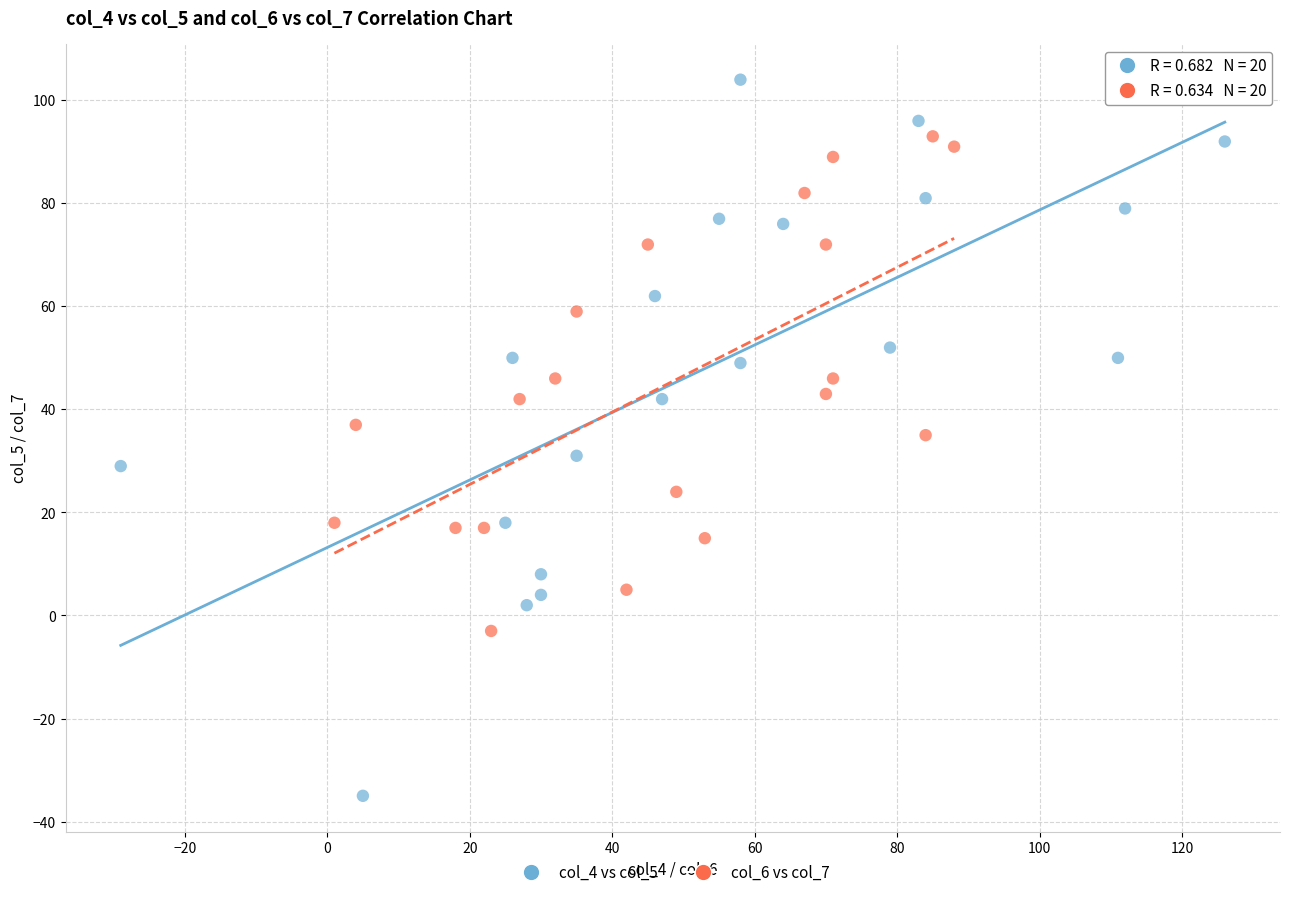

Which series reaches the minimum Y coordinate?

col_4 vs col_5